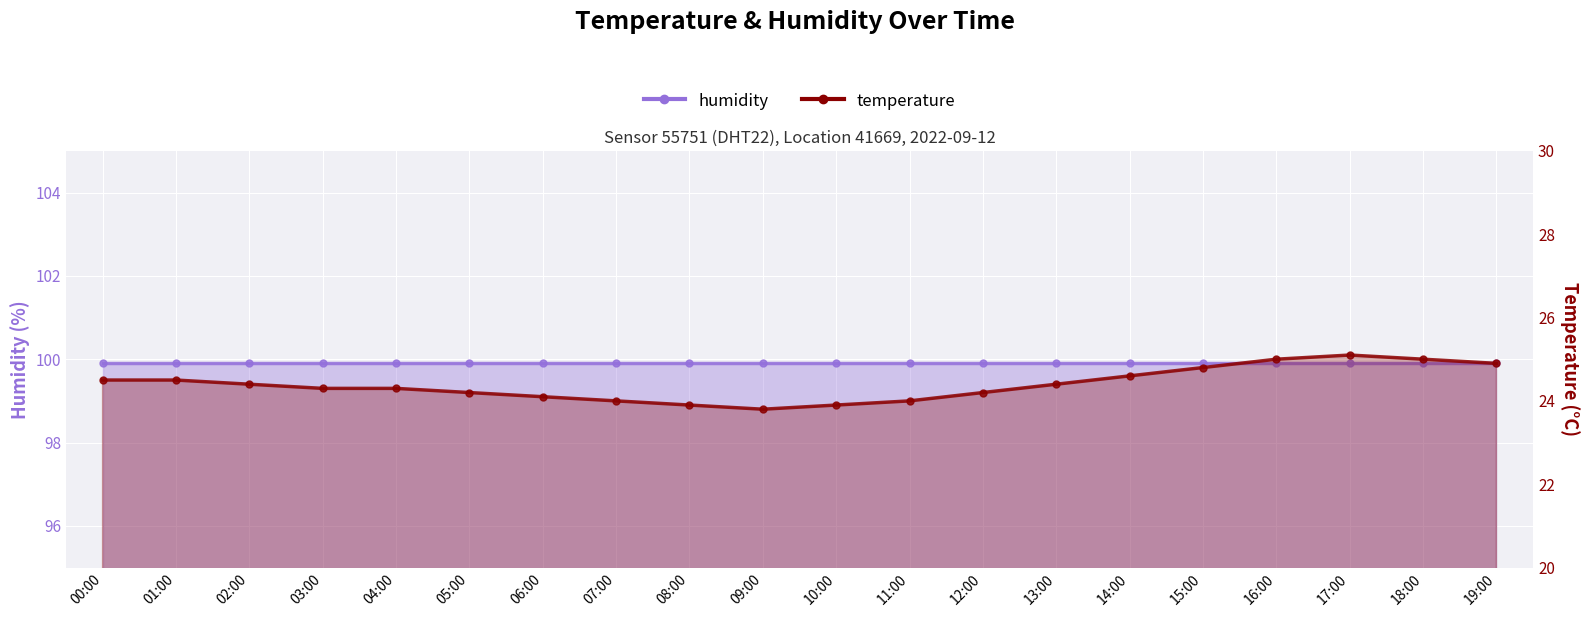

Read the value at 01:00.

24.5